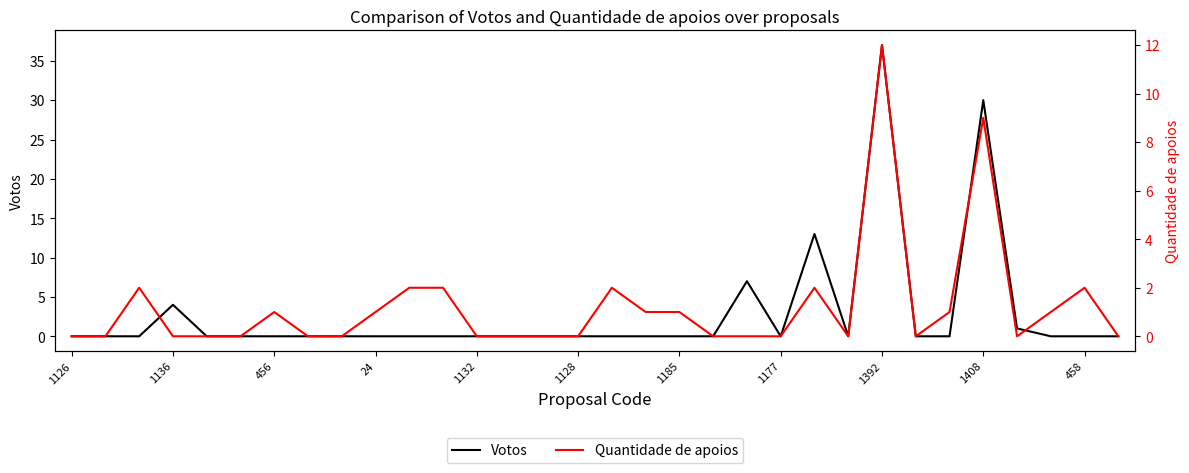

How many lines are shown in the chart?

2